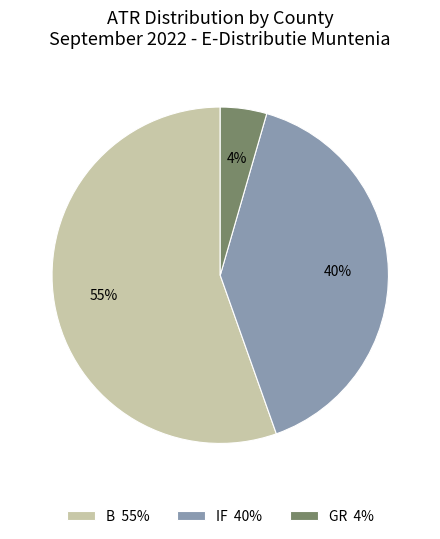

Is there a majority slice in this chart?

Yes